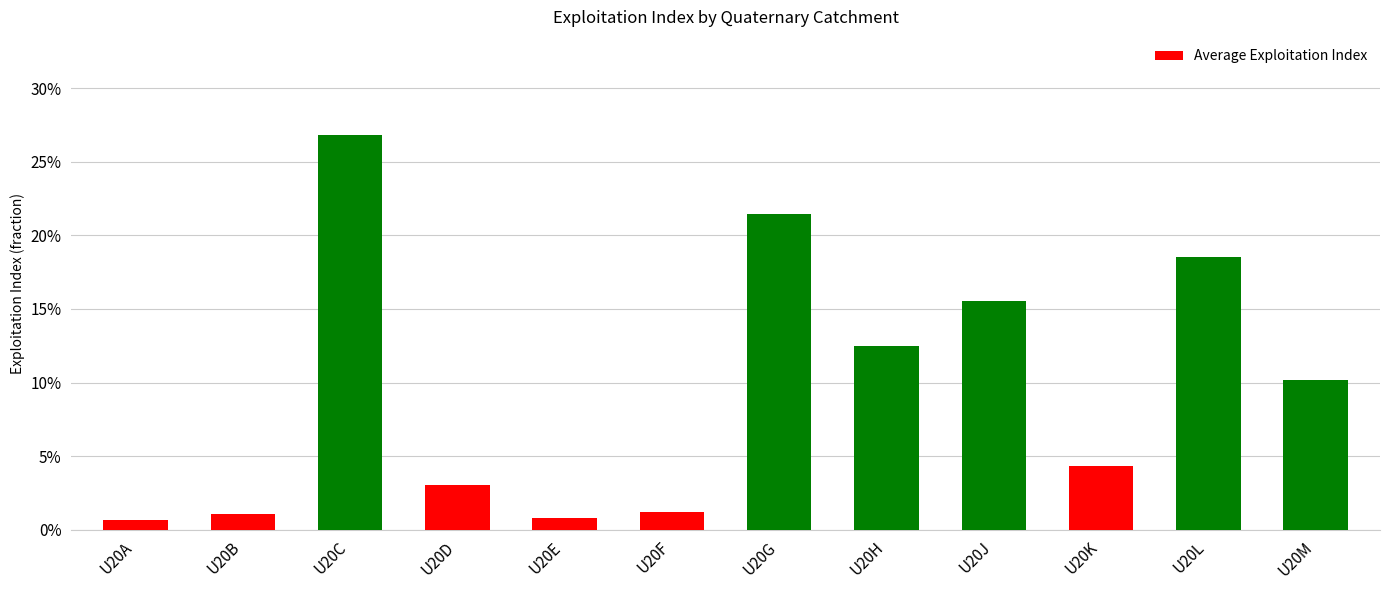

Which category has the highest value across all series?

U20C